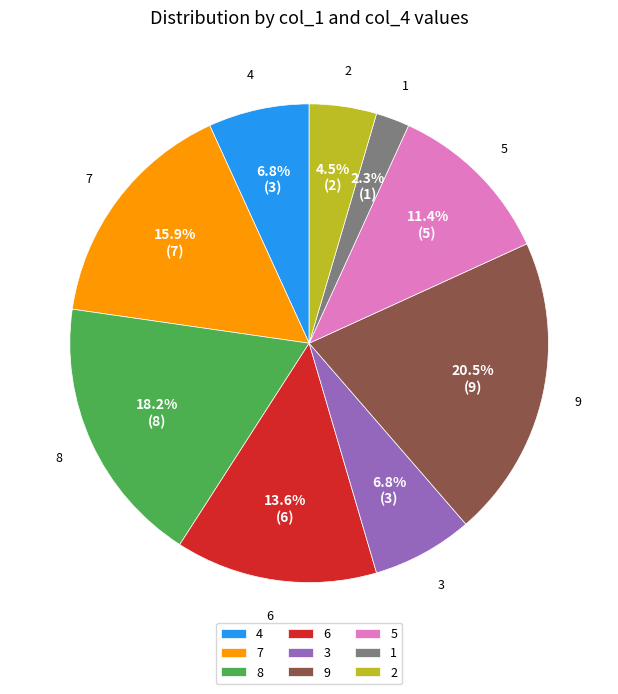

What is the largest slice in the pie chart?

9